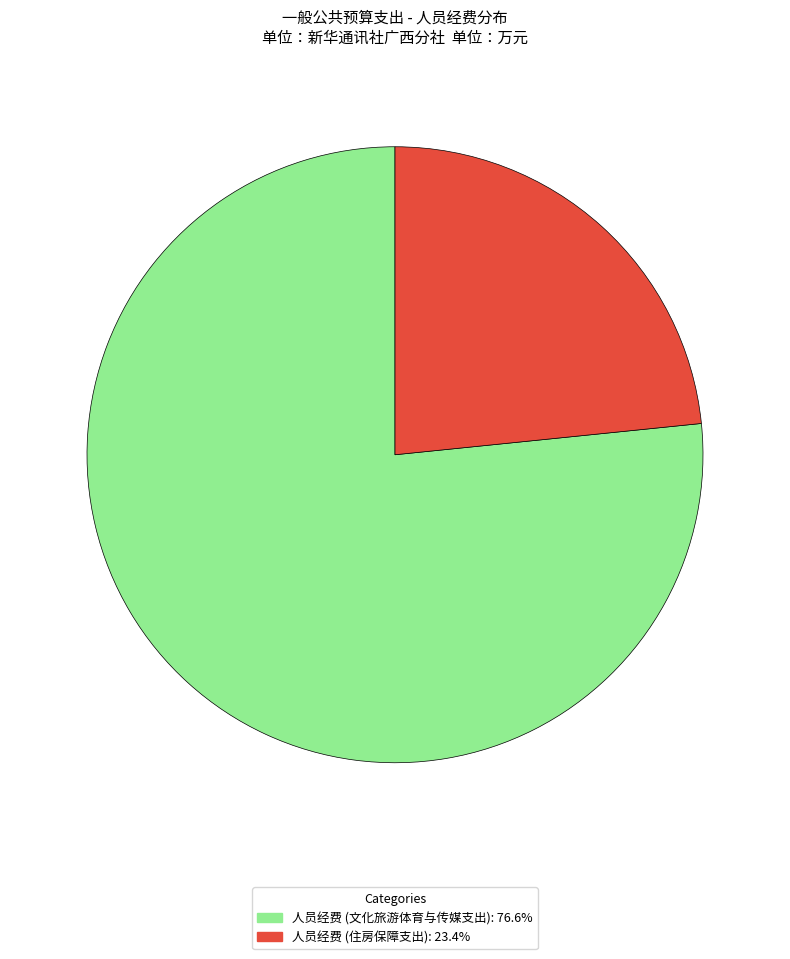

What is the ratio of the value at 人员经费 (住房保障支出): 23.4% to the value at 人员经费 (文化旅游体育与传媒支出): 76.6%?

0.3